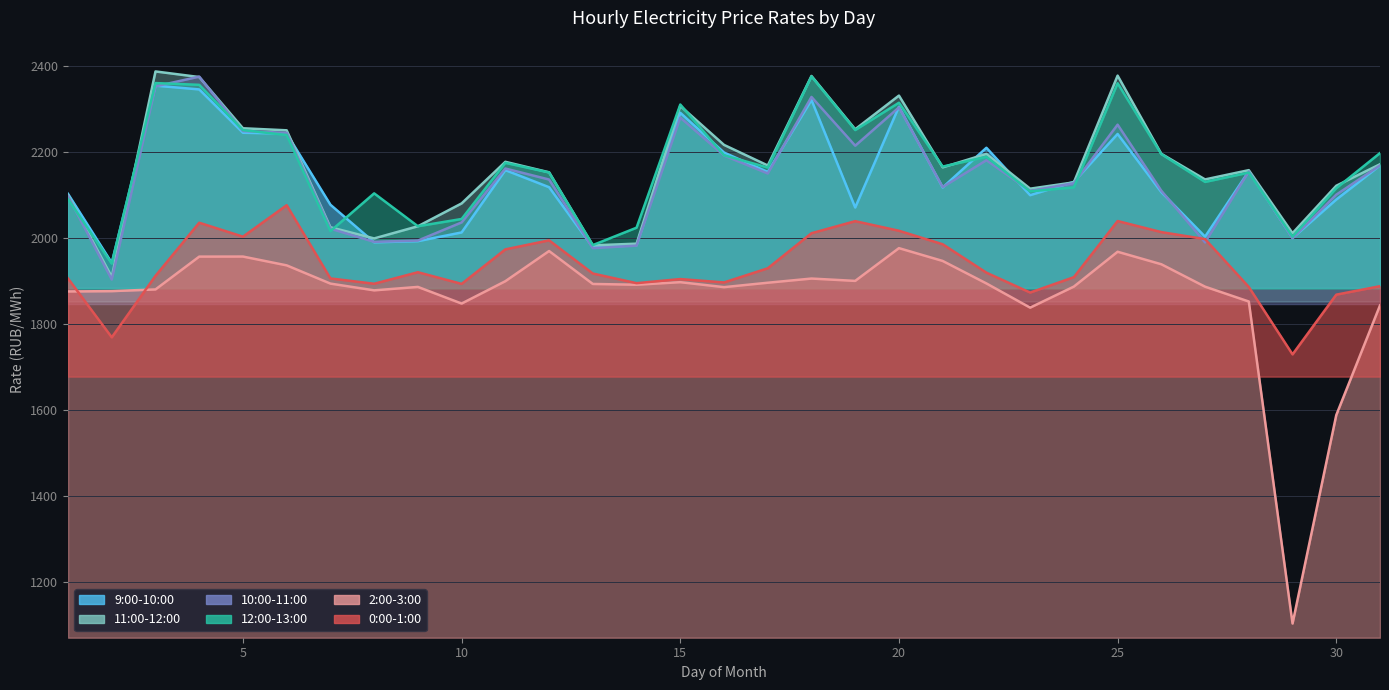

At which label does 12:00-13:00 reach its minimum?

2